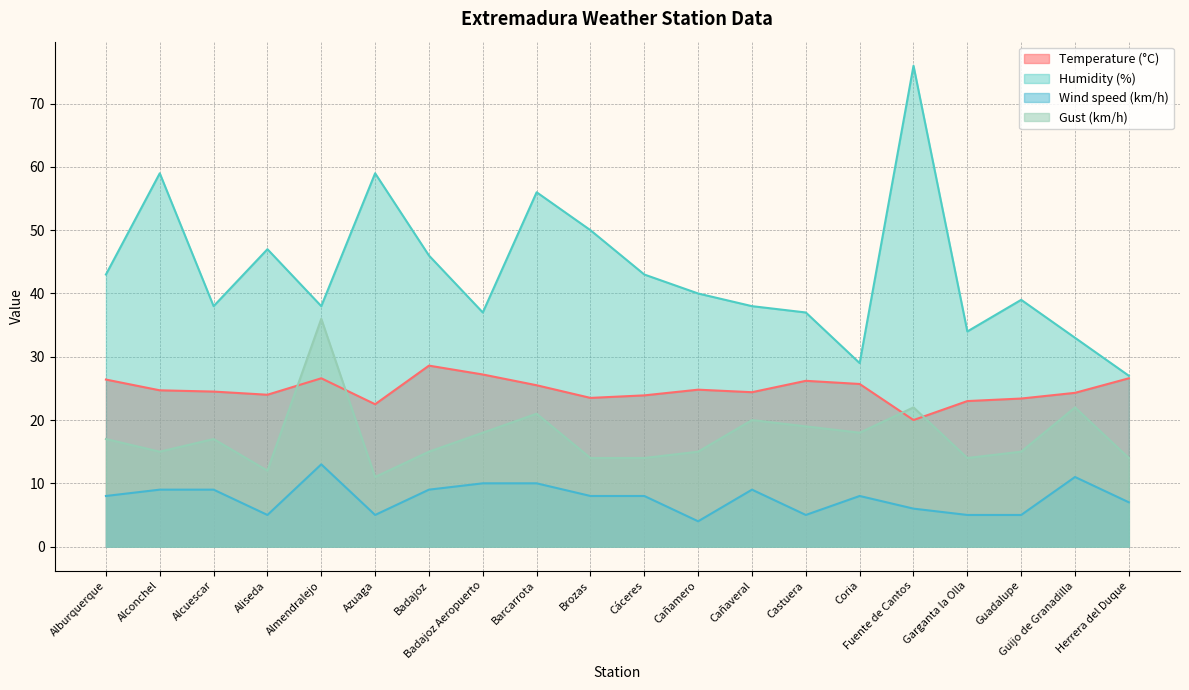

How many values in the Humidity (%) series are below 40?

10